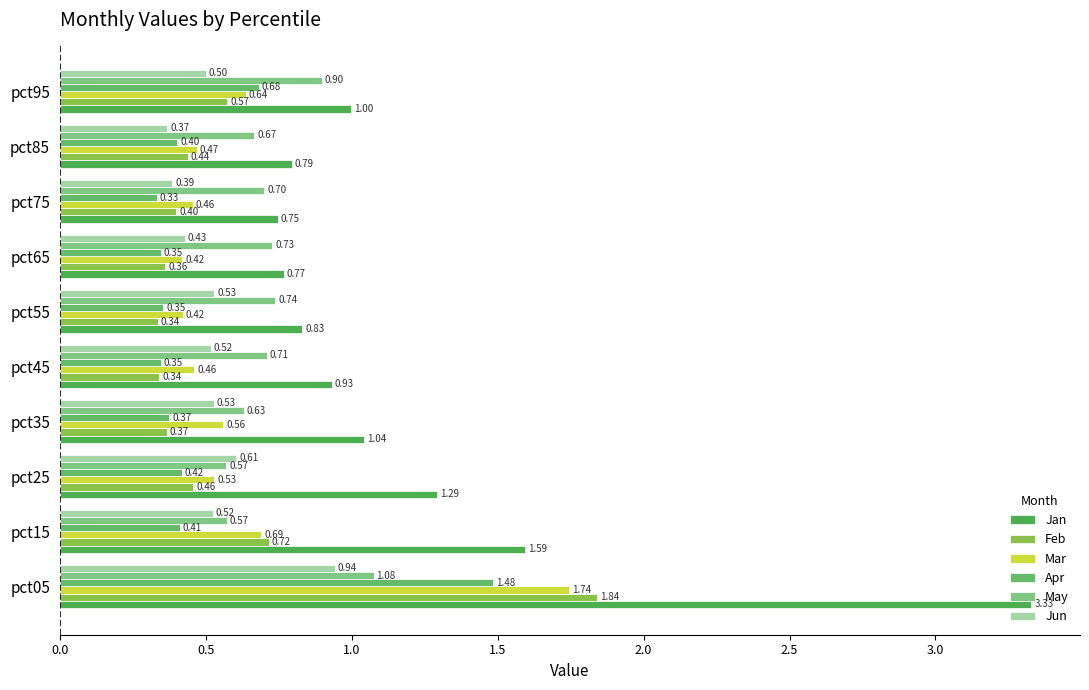

Which series has the largest range (max minus min)?

Jan